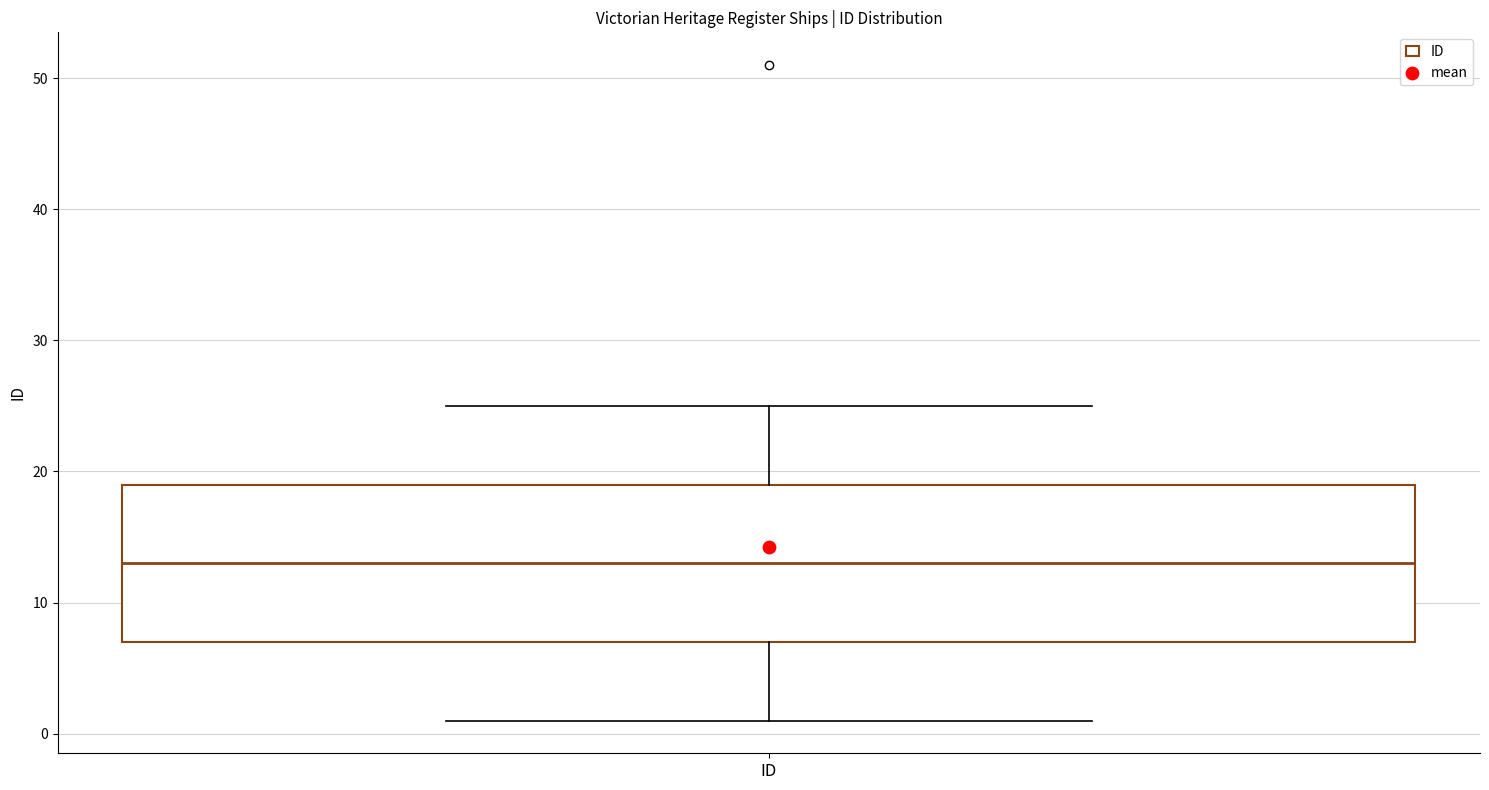

Transcribe this box plot: give where the median line is, the range the box spans, and where the two whiskers end, as read against the y-axis. The values are not printed on the chart, so give them approximately, as read against the axis.

median 13, box 7 to 19, whiskers 1 to 25